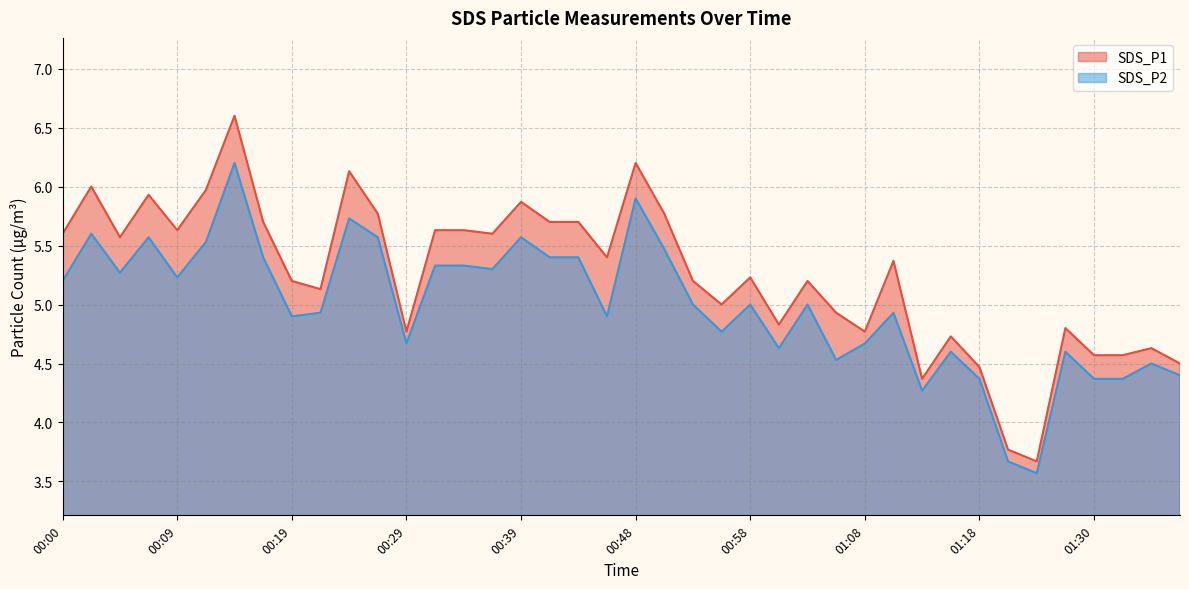

What is the label of the 37th point from the right?

00:07